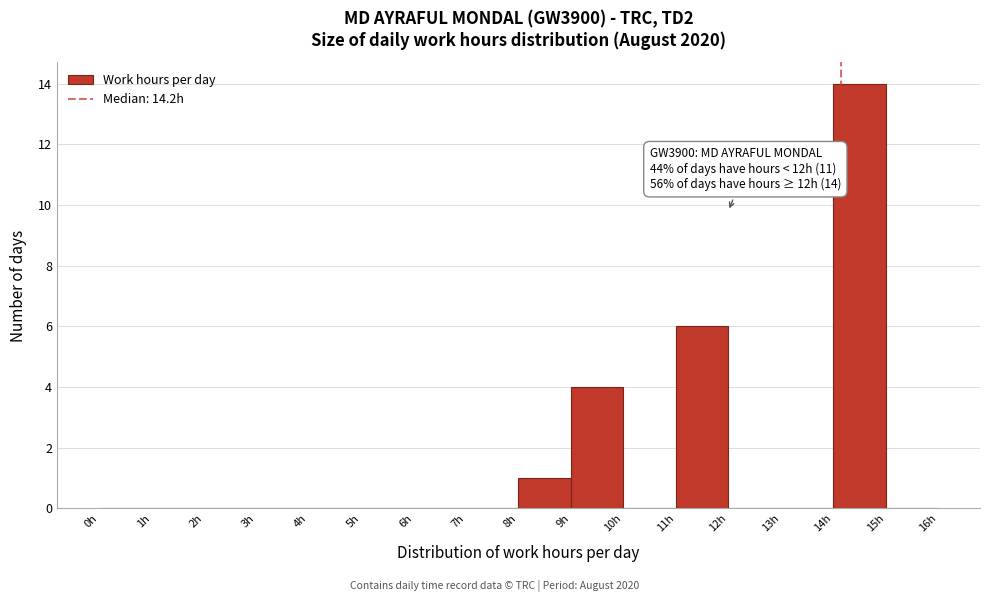

Over which range of the x-axis is the bar tallest?

14 to 15